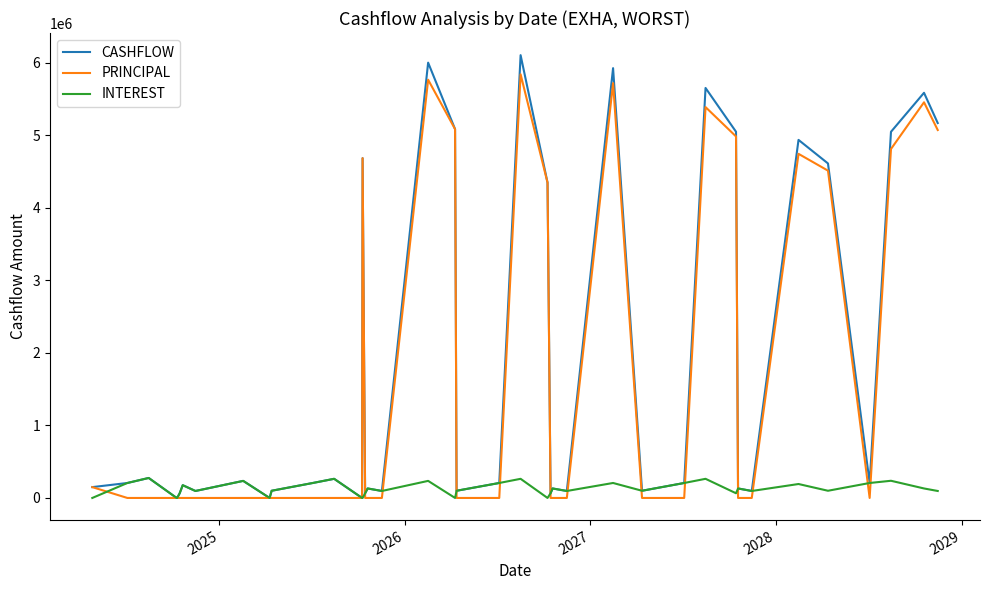

Which series has the widest spread of values?

CASHFLOW